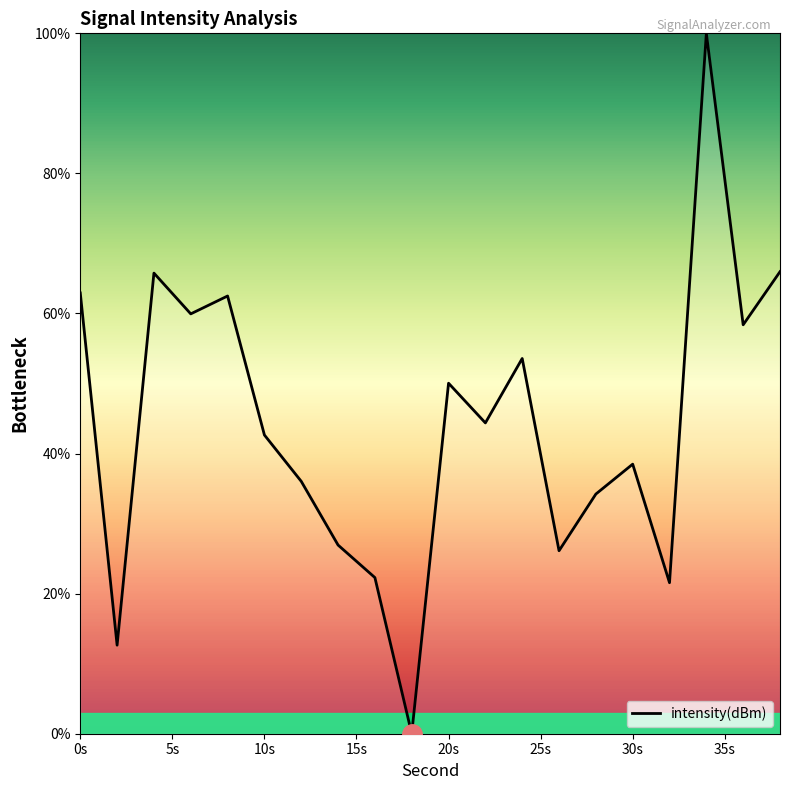

What is the maximum value shown in the chart?

100.0